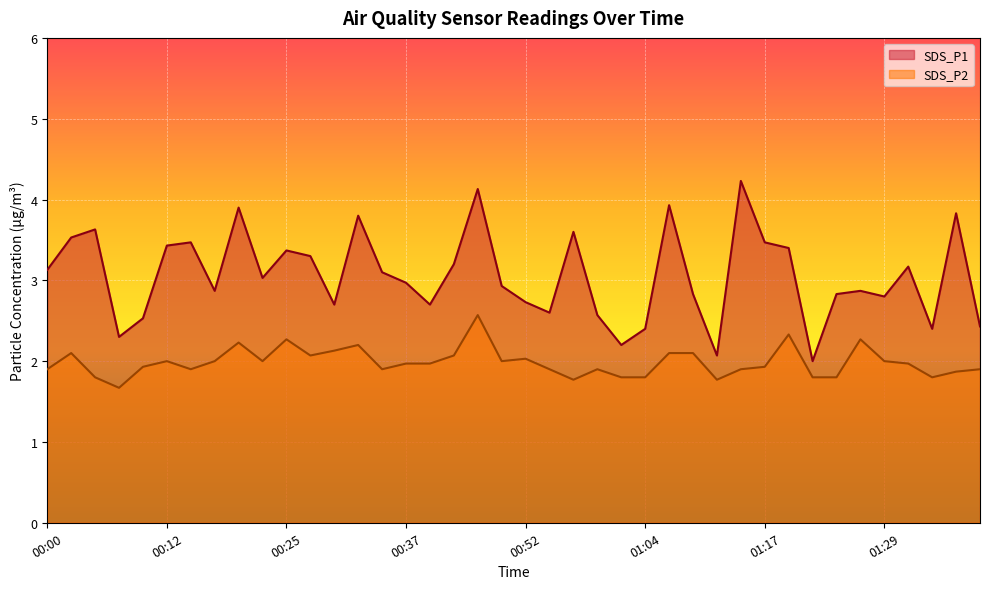

What is the difference between the maximum and minimum values in the SDS_P2 series?

0.9